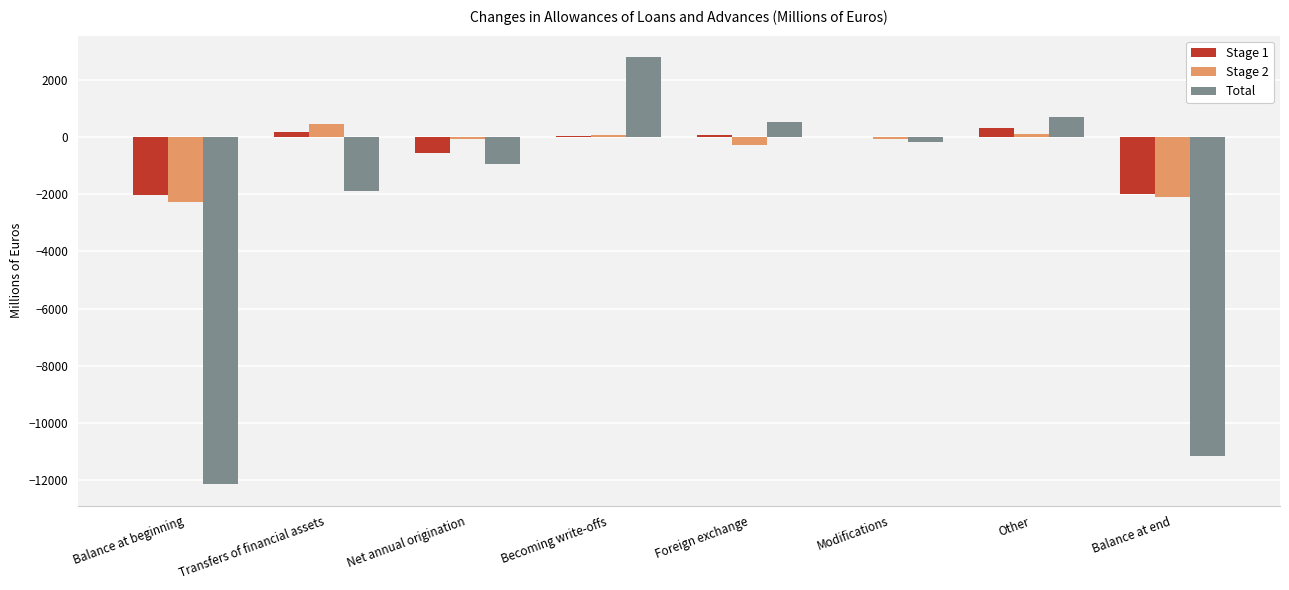

What is the greatest value displayed?

2795